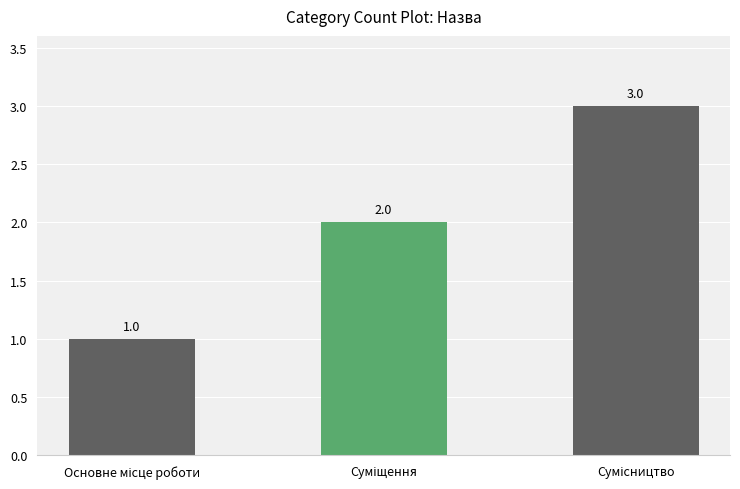

What is the value of the 2nd bar from the left?

2